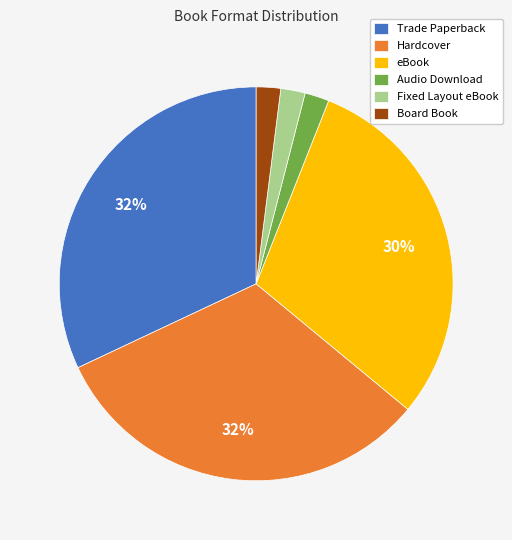

To the nearest percent, what is the combined percentage of Hardcover and Audio Download?

34%